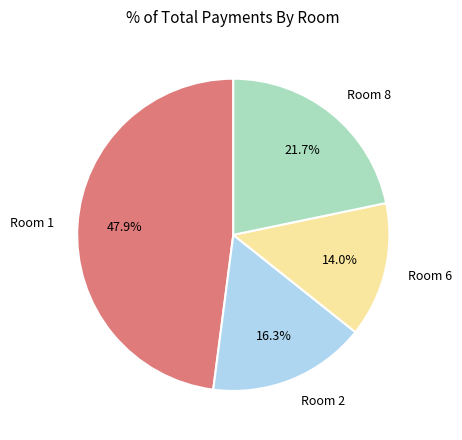

Combined, do Room 1 and Room 8 account for over 50%?

Yes